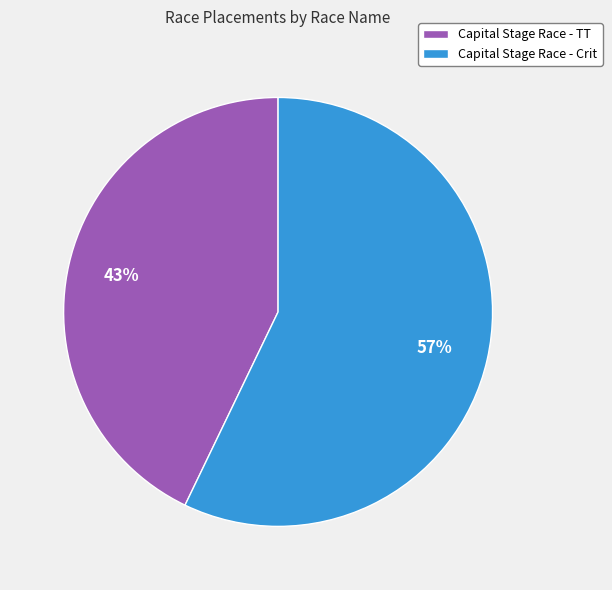

Do Capital Stage Race - TT and Capital Stage Race - Crit together represent more than half of the pie?

Yes